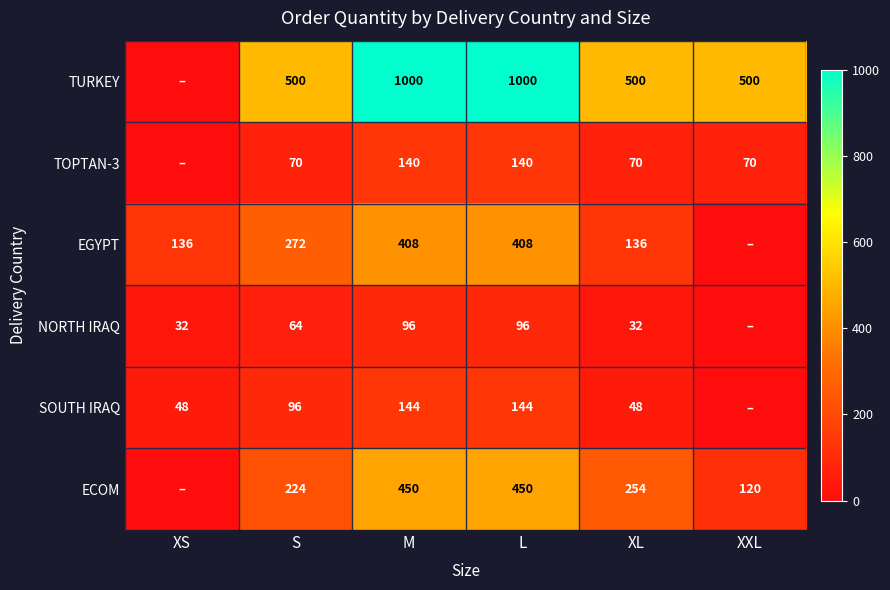

The EGYPT series shows 35 at XL. True or false?

False